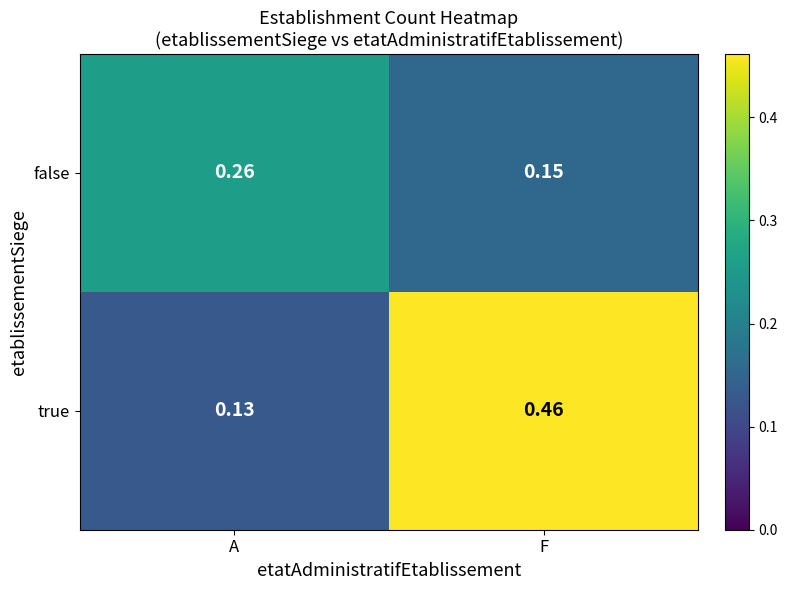

At which category is the sum across all series the highest?

F